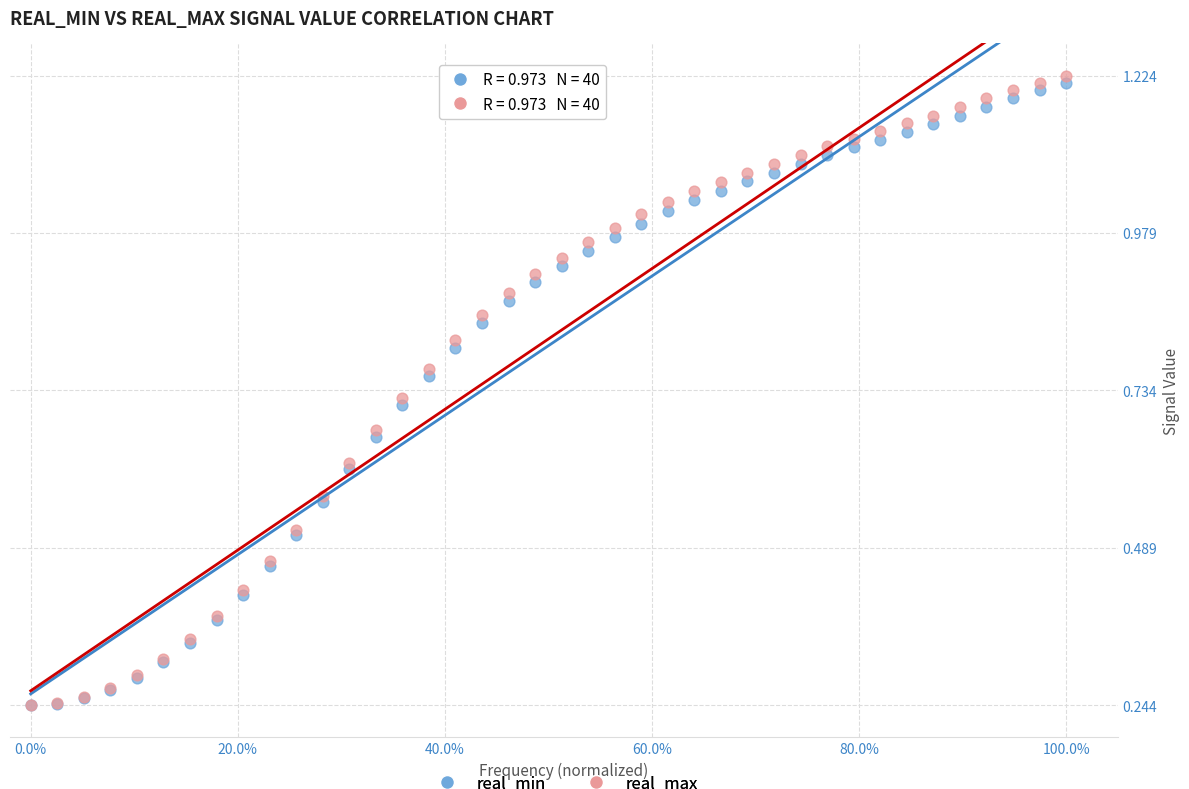

Which series has the widest spread of Y values?

real_max